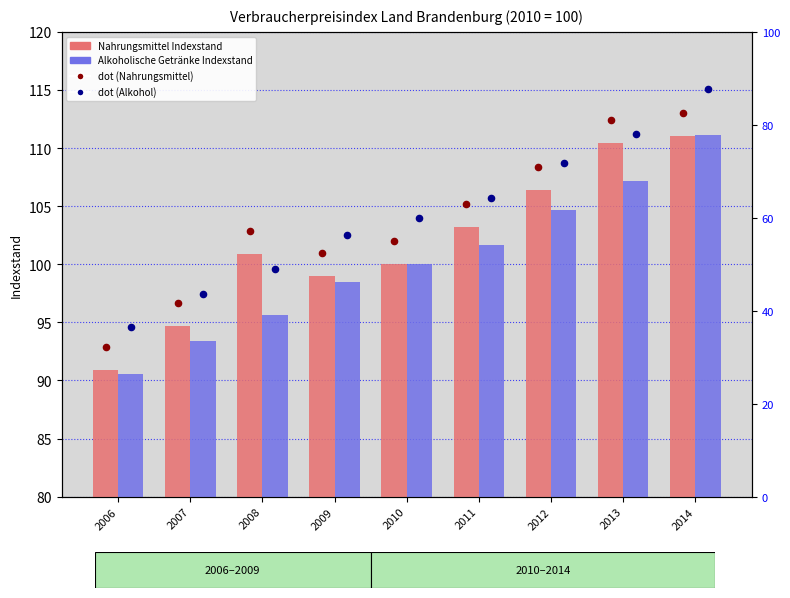

Which series has the largest total across all categories?

value (Alkohol)